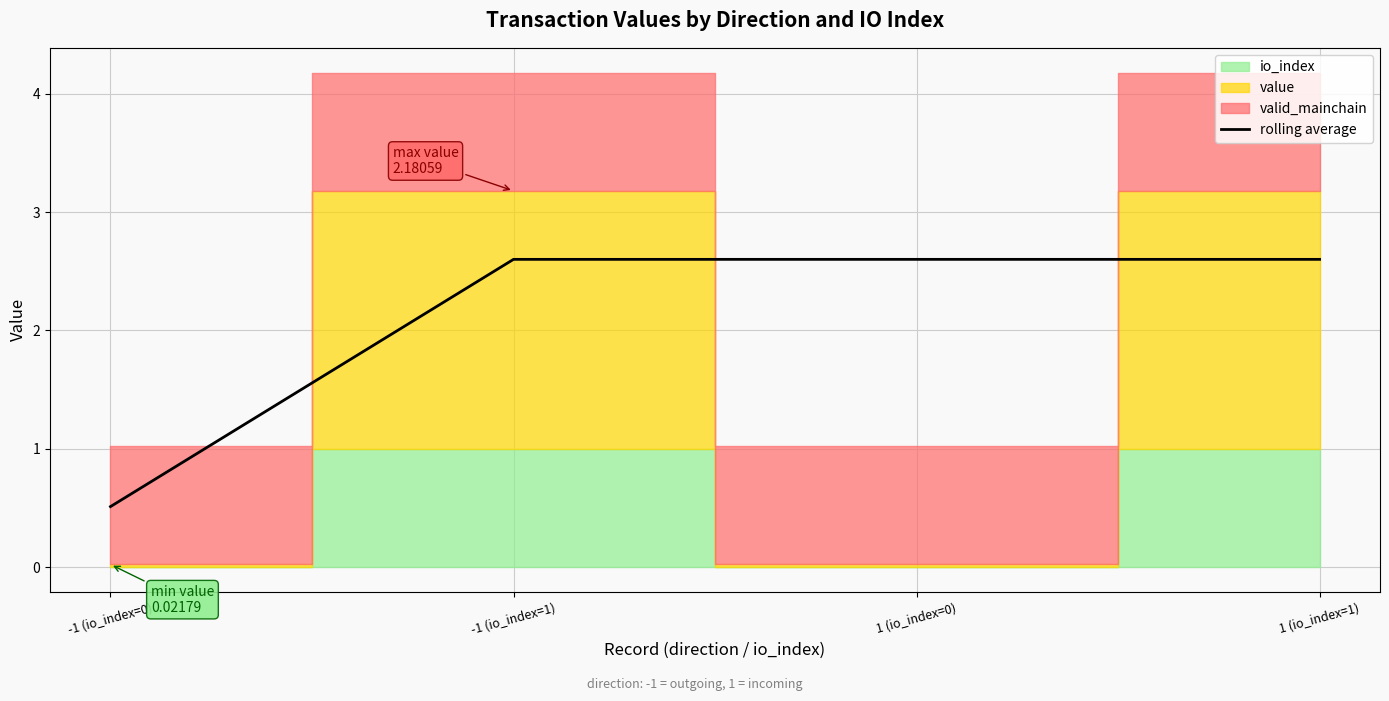

At which label is the value closest to 1?

-1 (io_index=0)